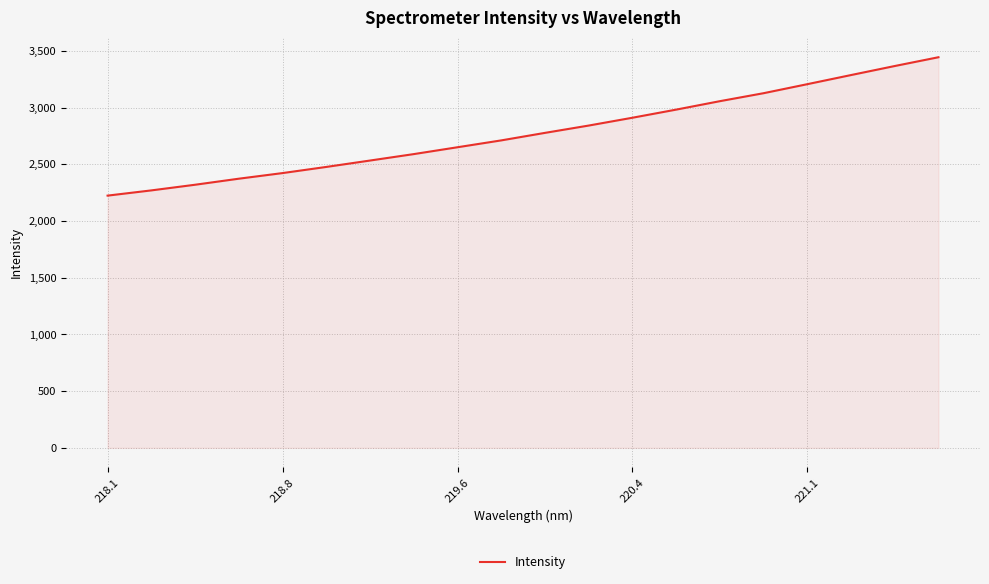

What is the greatest value displayed?

3443.6